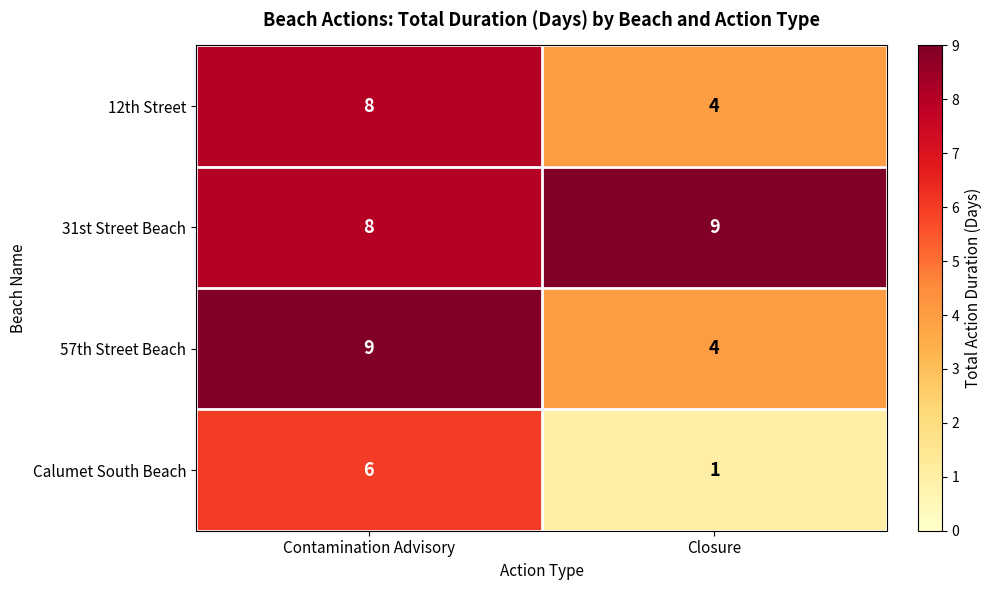

Rank the categories by Calumet South Beach value from lowest to highest.

Closure, Contamination Advisory